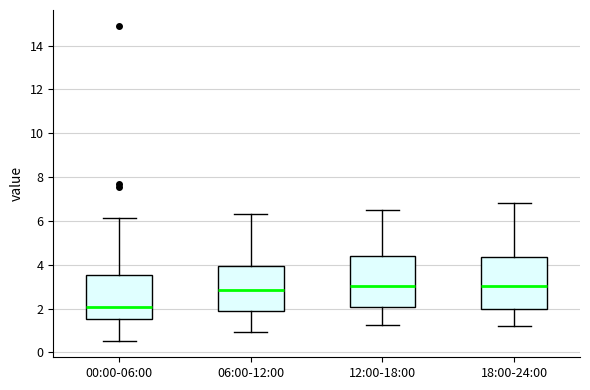

Reading left to right, read every box against the y-axis: the position of its median line, the range the box covers, and the ends of its whiskers. The values are not printed on the chart, so give them approximately, as read against the axis.

00:00-06:00: median 2.0, box 1.6 to 3.6, whiskers 0.6 to 6.2
06:00-12:00: median 2.8, box 1.8 to 4.0, whiskers 1.0 to 6.4
12:00-18:00: median 3.0, box 2.0 to 4.4, whiskers 1.2 to 6.6
18:00-24:00: median 3.0, box 2.0 to 4.4, whiskers 1.2 to 6.8